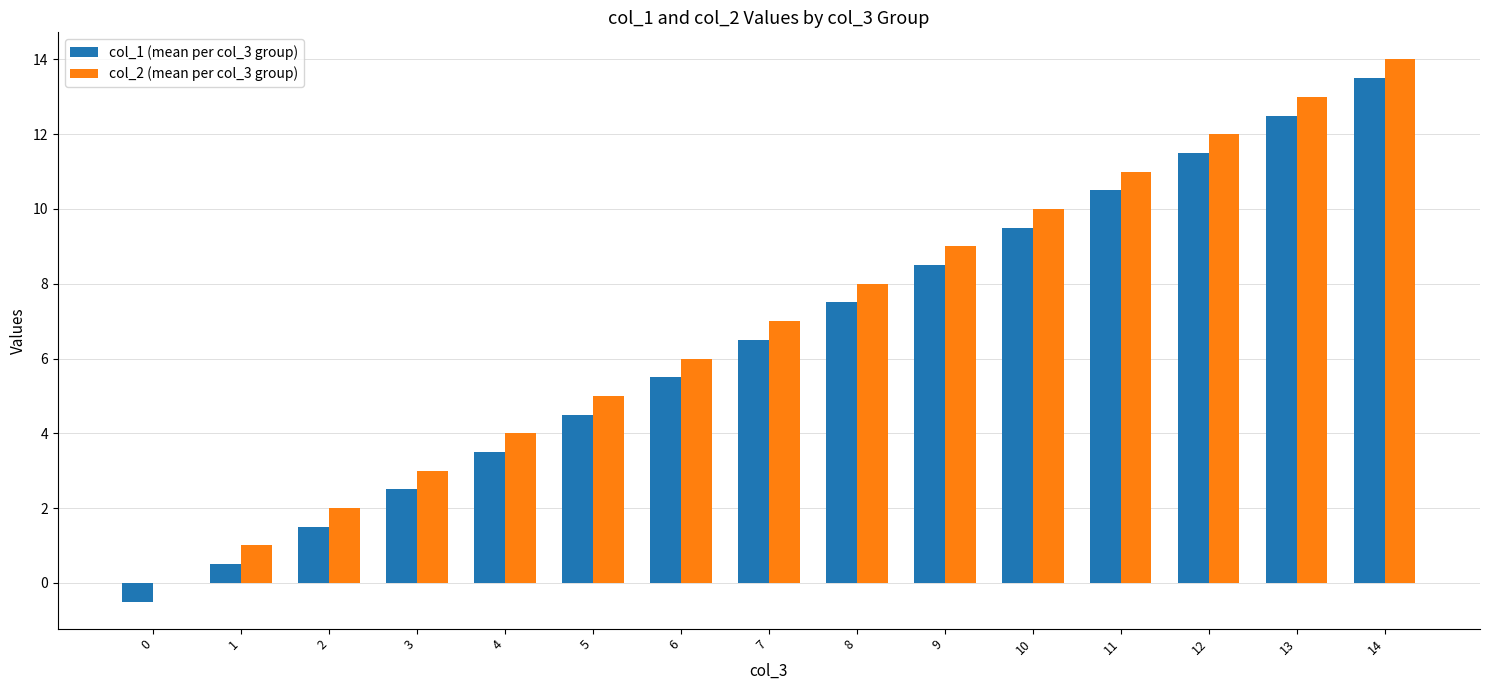

What is the maximum value shown in the chart?

14.0